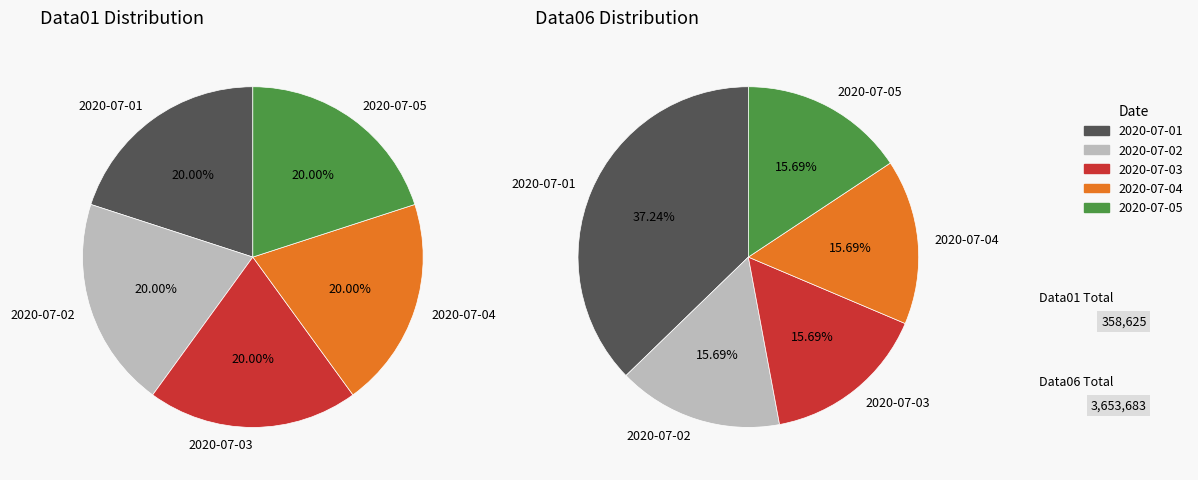

How many slices are in this pie chart?

5